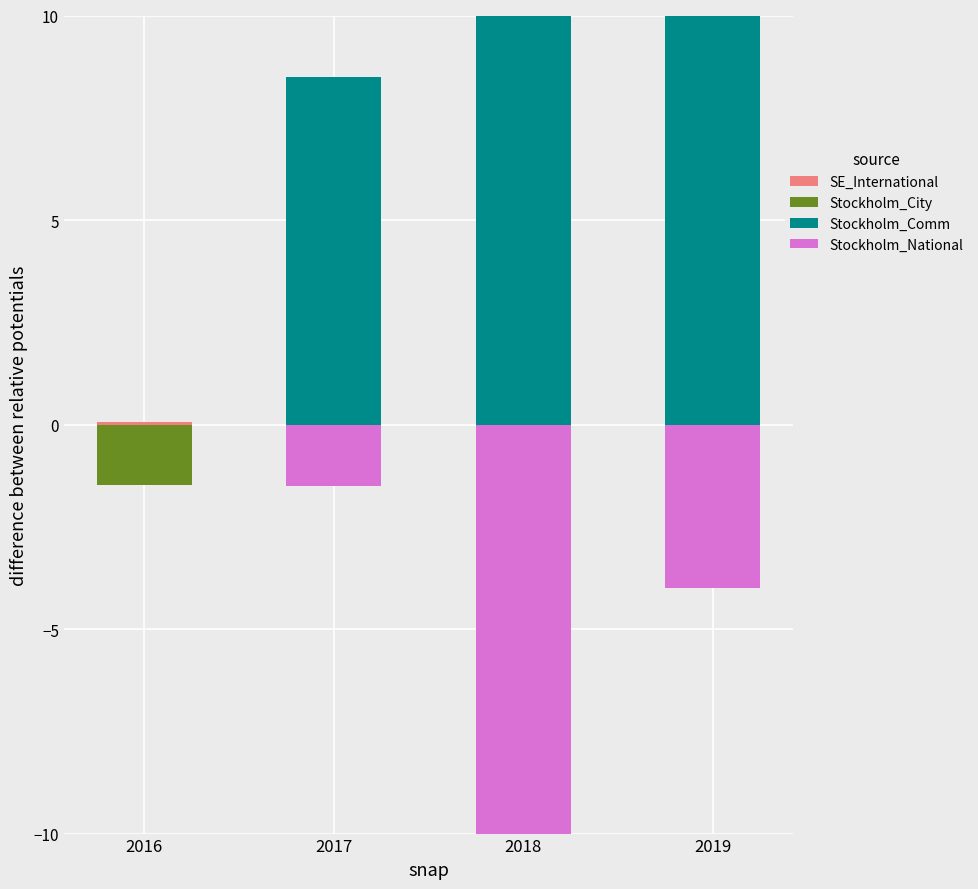

Is the value of Stockholm_National at 2018 greater than the value of SE_International at 2016?

No